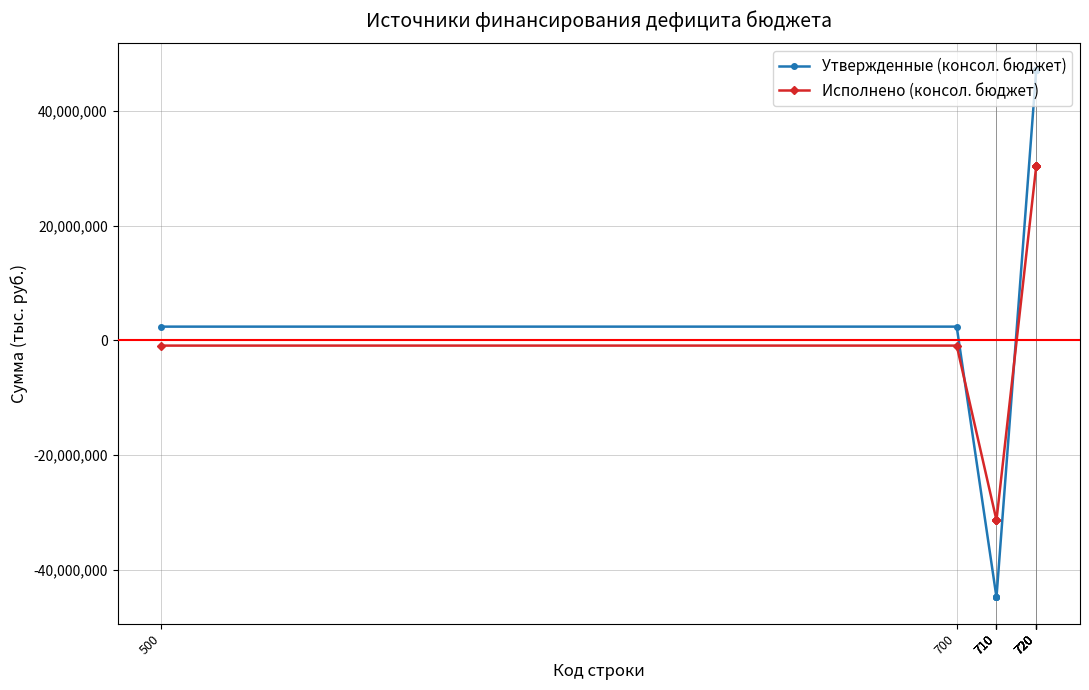

What is the value of the Исполнено (консол. бюджет) point at the 1st from the left?

-889771.2